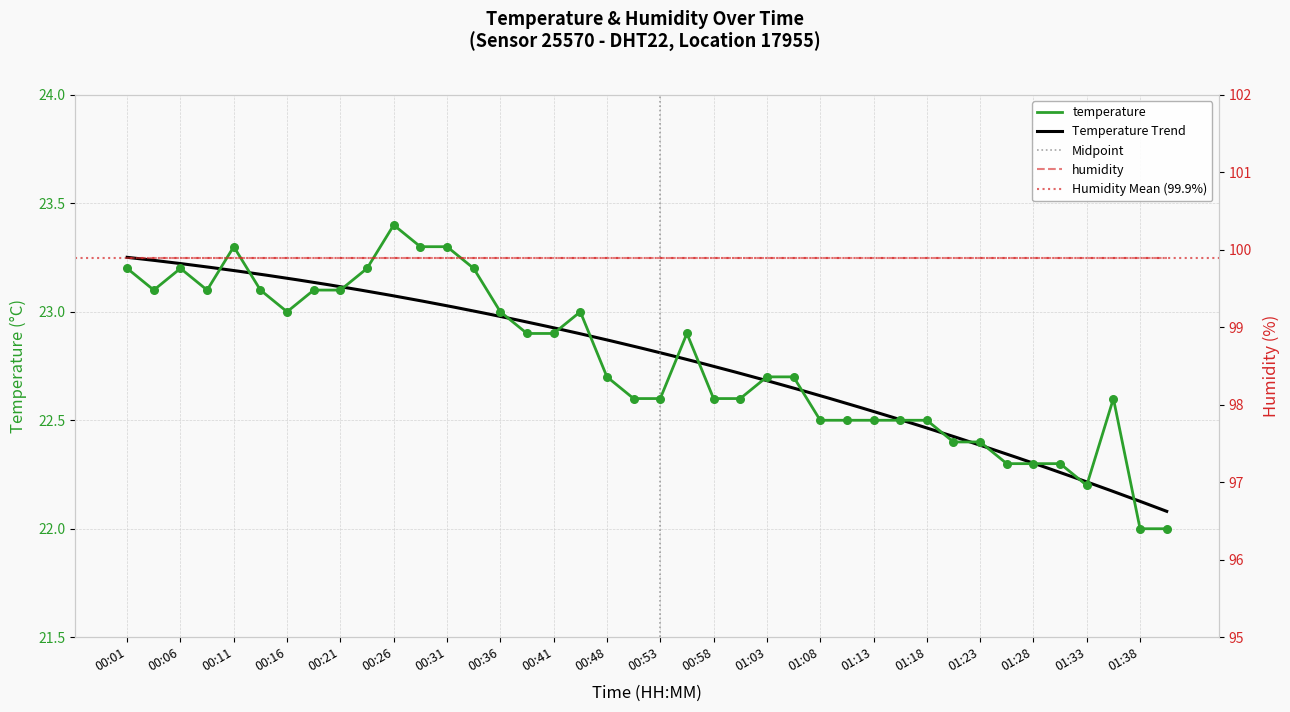

What is the ratio of the value at 01:01 to the value at 00:11?

1.0